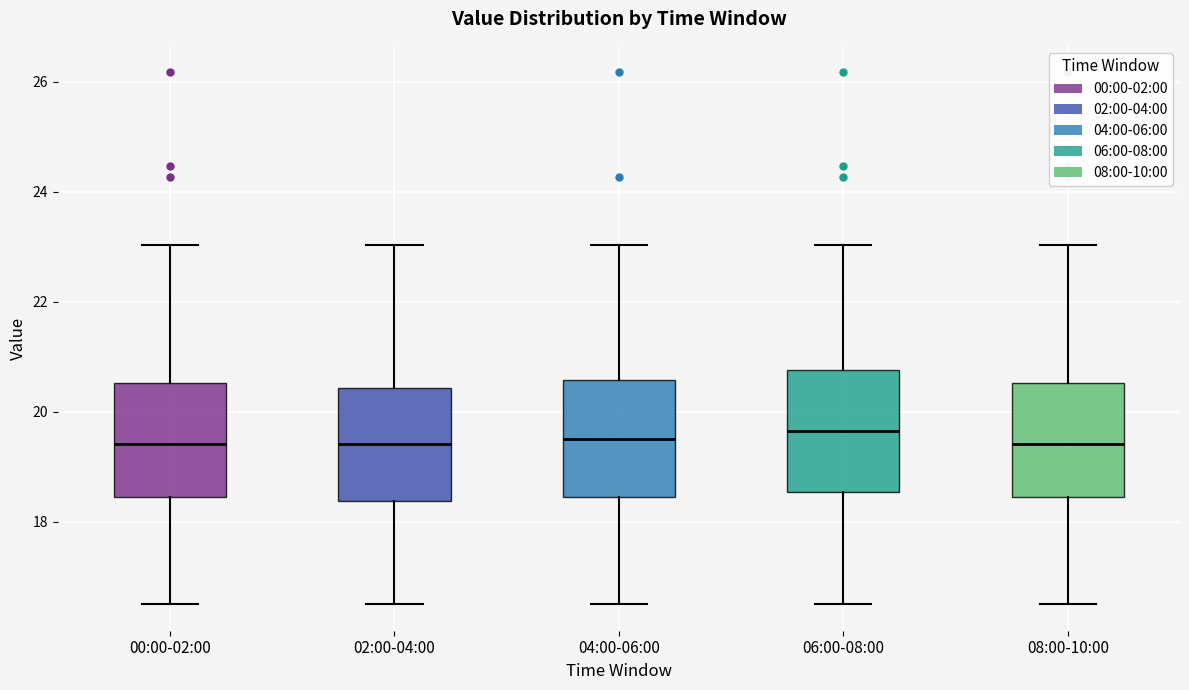

Reading left to right, transcribe this box plot: for each box, give where its median line is, the range the box spans, and where its two whiskers end, as read against the y-axis. The values are not printed on the chart, so give them approximately, as read against the axis.

00:00-02:00: median 19.4, box 18.4 to 20.6, whiskers 16.6 to 23.0
02:00-04:00: median 19.4, box 18.4 to 20.4, whiskers 16.6 to 23.0
04:00-06:00: median 19.6, box 18.4 to 20.6, whiskers 16.6 to 23.0
06:00-08:00: median 19.6, box 18.6 to 20.8, whiskers 16.6 to 23.0
08:00-10:00: median 19.4, box 18.4 to 20.6, whiskers 16.6 to 23.0